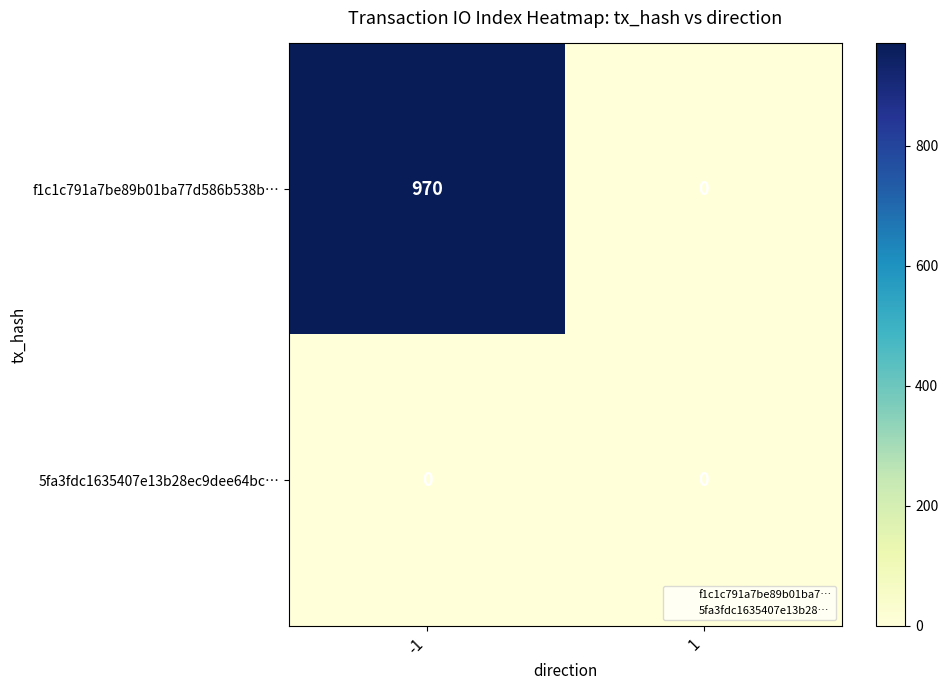

At -1, list the series in order from smallest to largest.

5fa3fdc1635407e13b28ec9dee64bc…, f1c1c791a7be89b01ba77d586b538b…